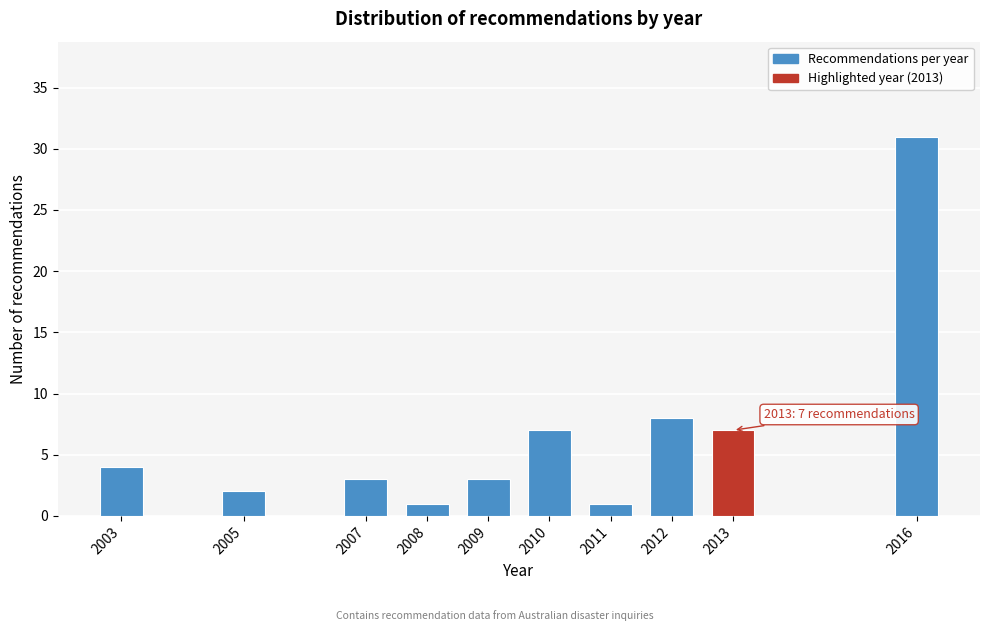

Reading left to right, extract all data points from this chart.

4	2	3	1	3	7	1	8	7	31